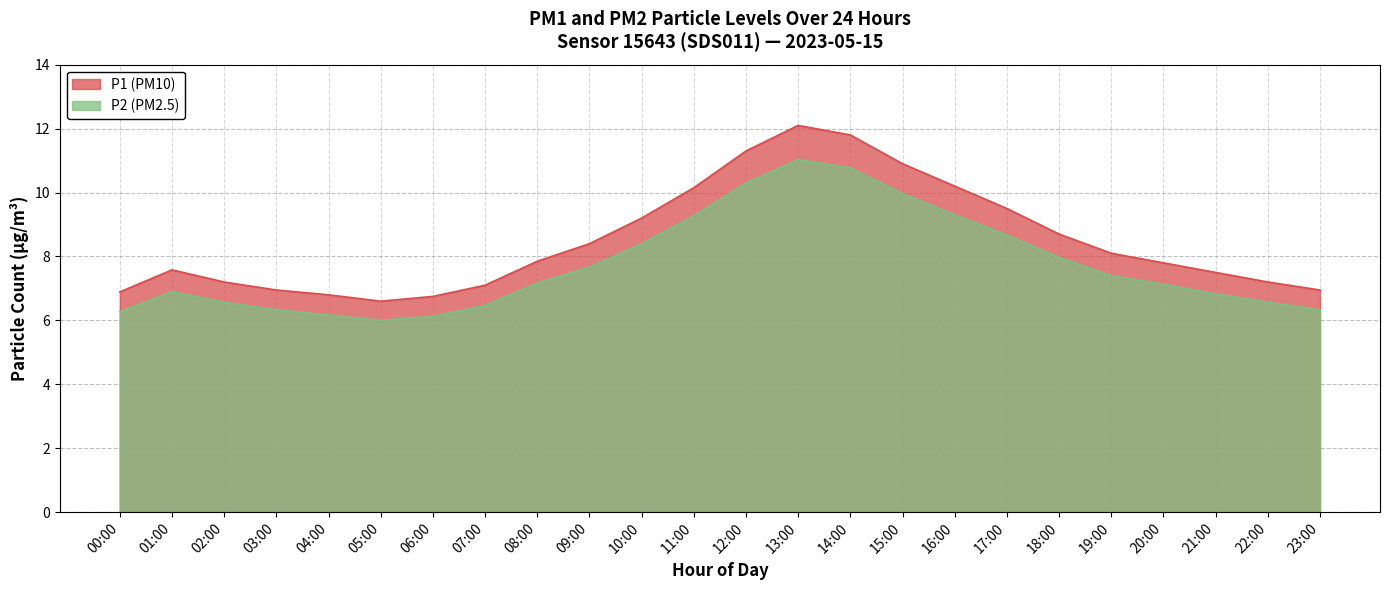

What is the value of the P2 point at the 11th from the left?

8.4